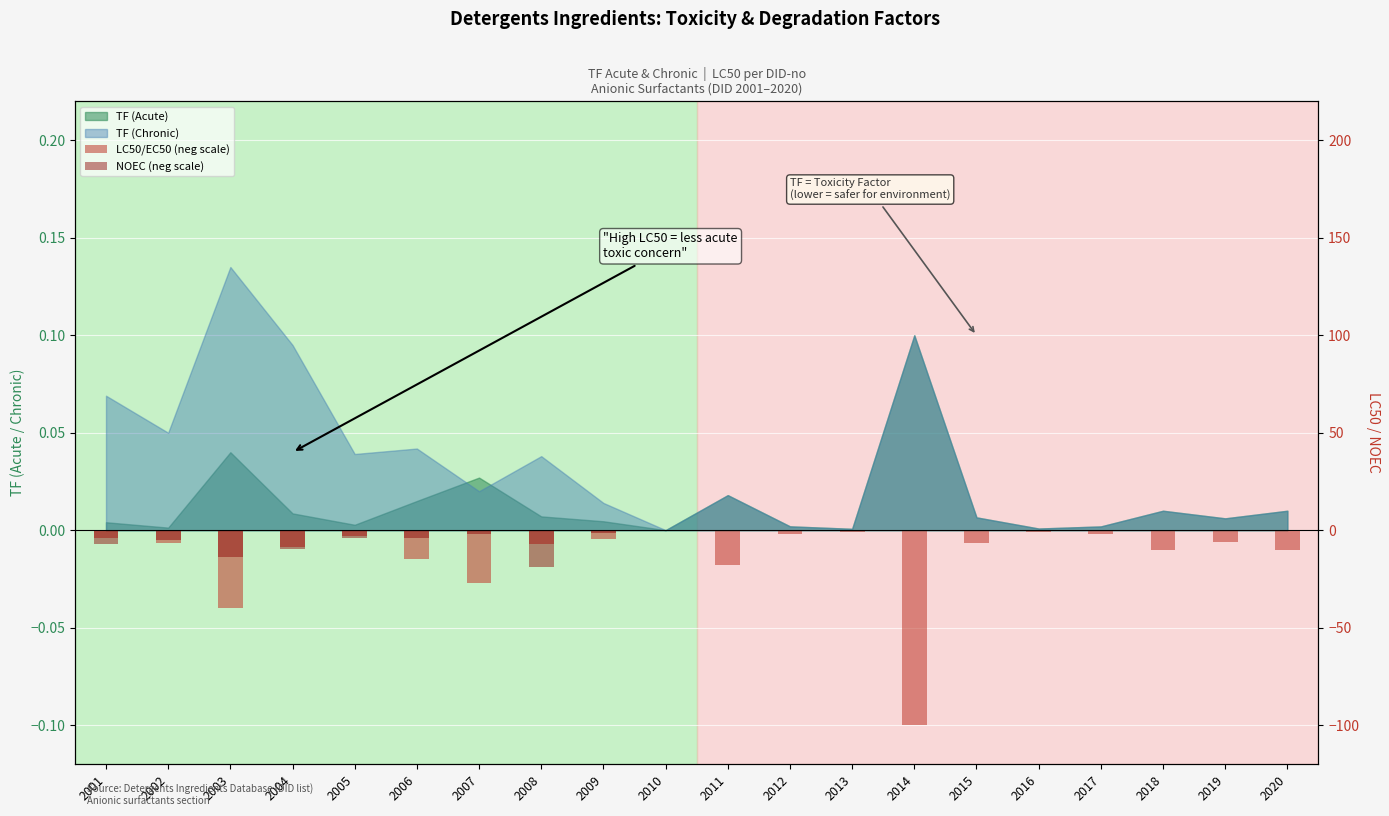

Where is NOEC (neg scale) nearest to the value 0?

2010